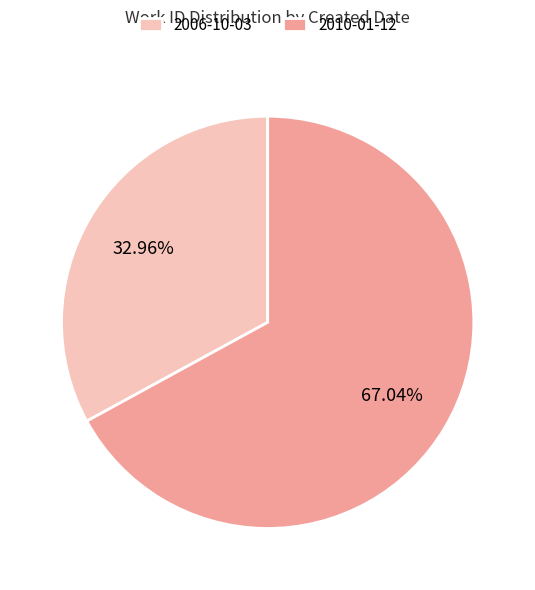

Which category has the smallest portion of the pie?

2006-10-03